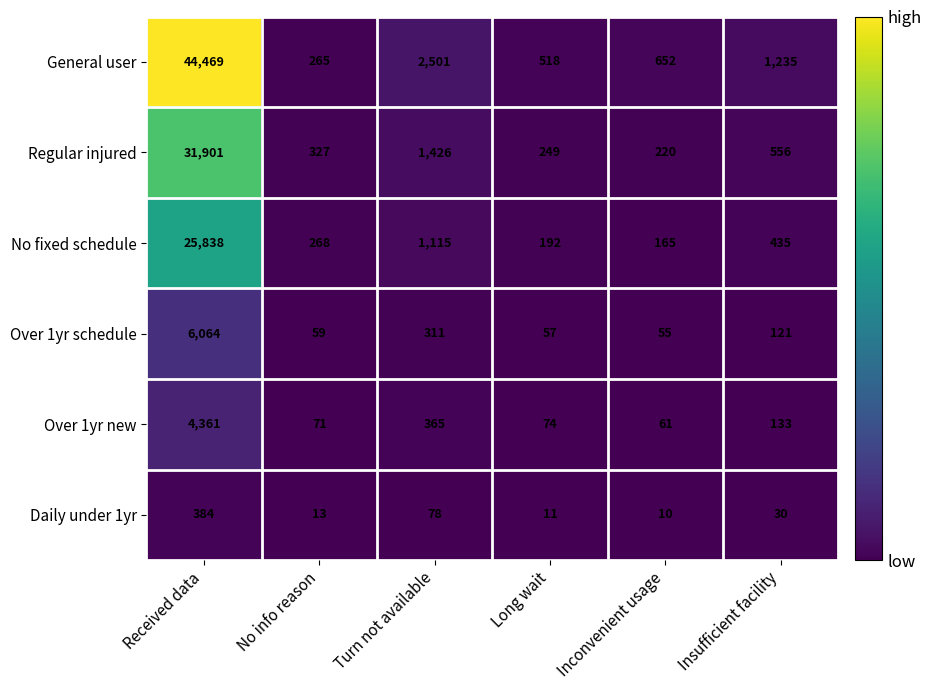

At which category does the chart reach its minimum across all series?

Inconvenient usage